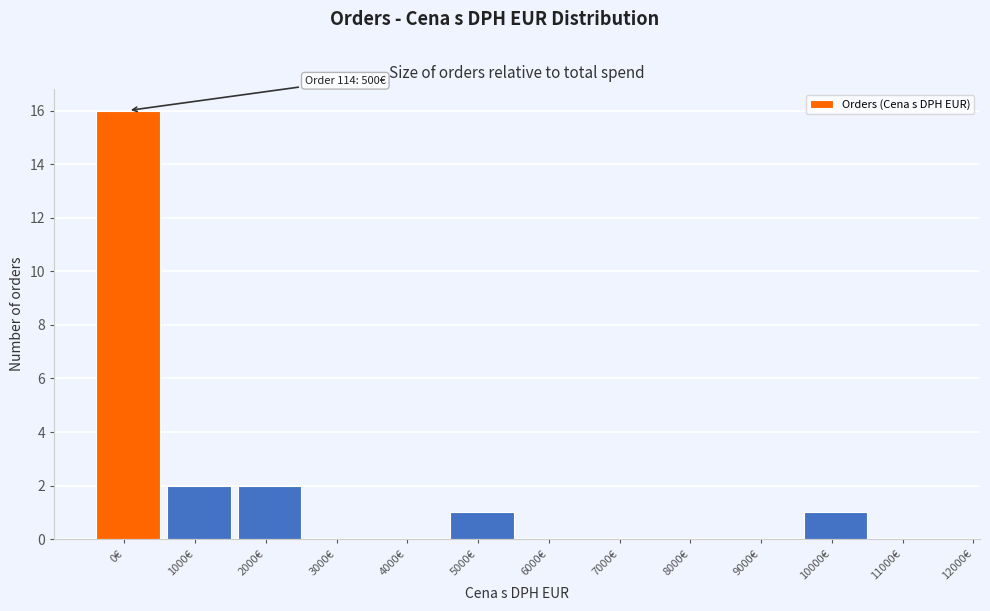

Reading right to left, list all the values displayed in this chart.

11000€=0	10000€=1	9000€=0	8000€=0	7000€=0	6000€=0	5000€=1	4000€=0	3000€=0	2000€=2	1000€=2	0€=16